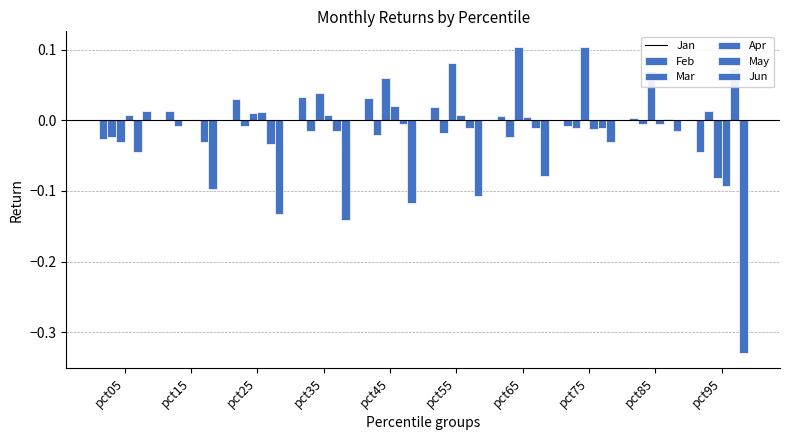

What are all the series names shown in the legend?

Jan, Feb, Mar, Apr, May, Jun